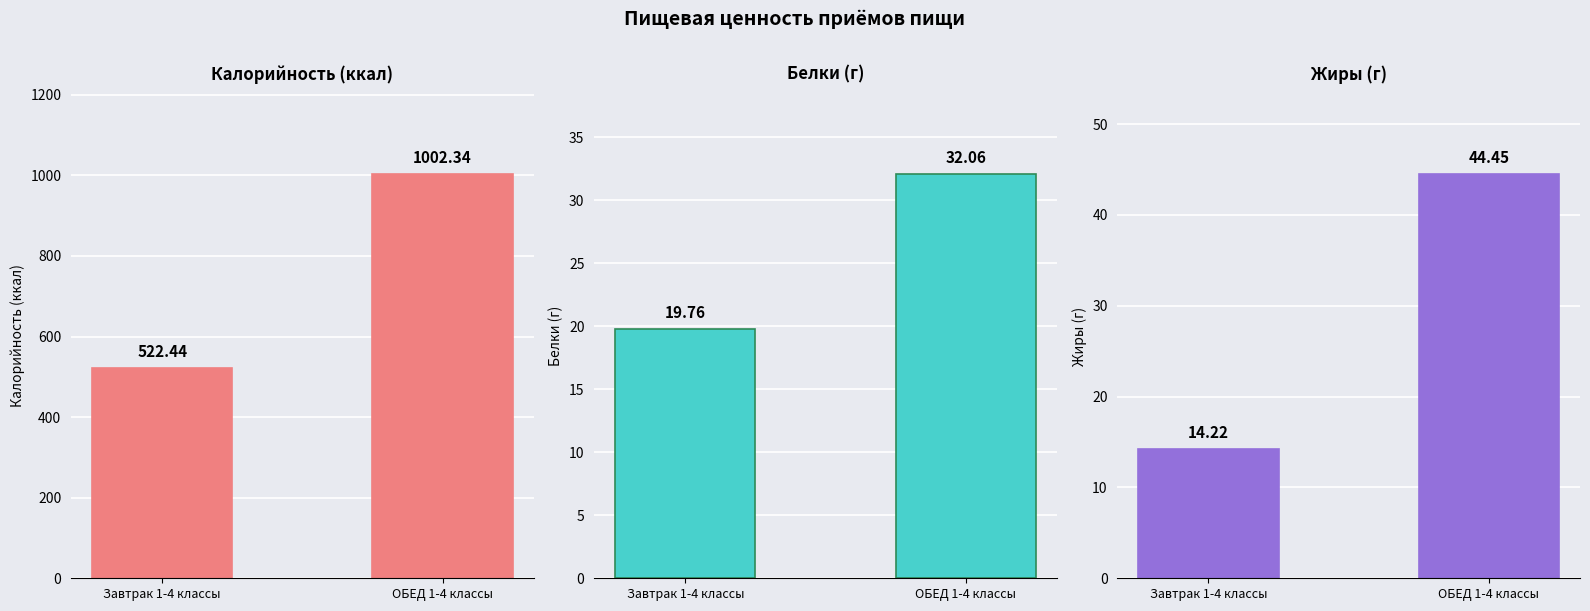

How many data points does each series have?

2